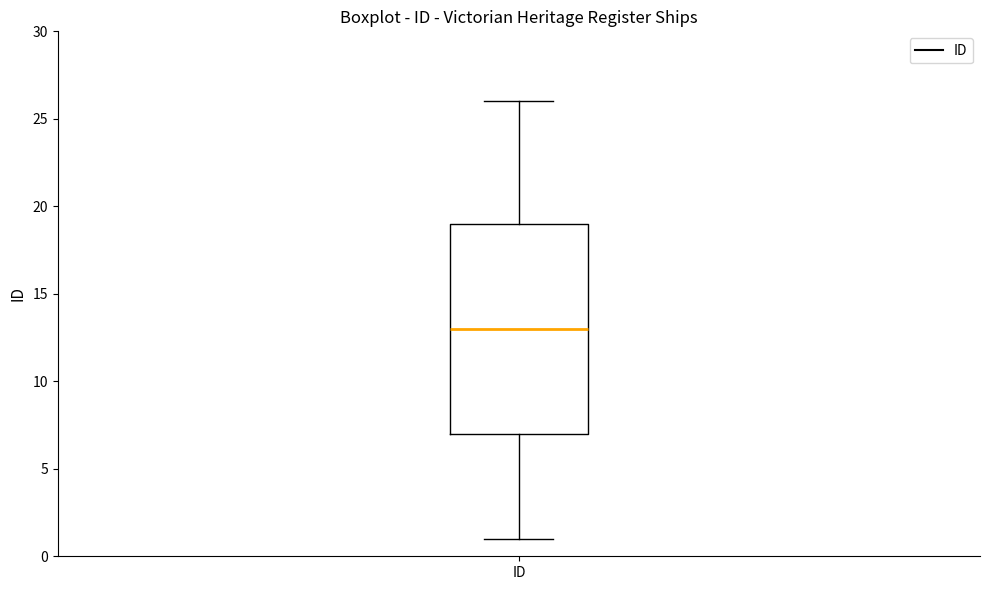

Where is the lower edge of the box for ID on the y-axis? The values are not printed on the chart, so give them approximately, as read against the axis.

7